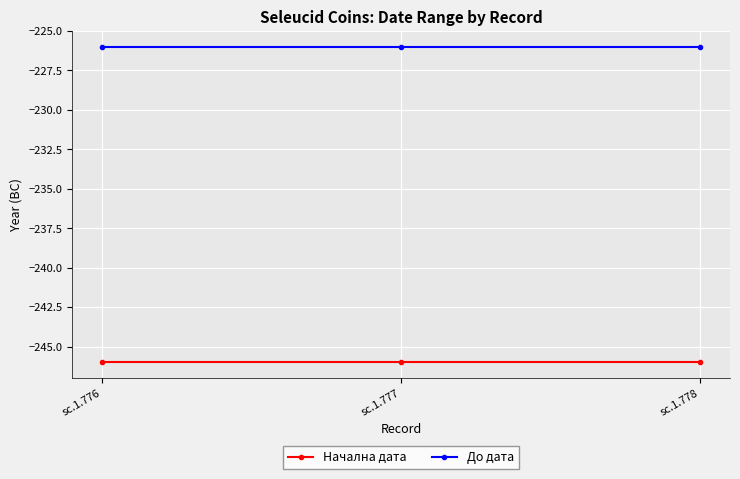

Reading left to right, transcribe all the data shown in this chart.

Начална дата: -246	-246	-246
До дата: -226	-226	-226